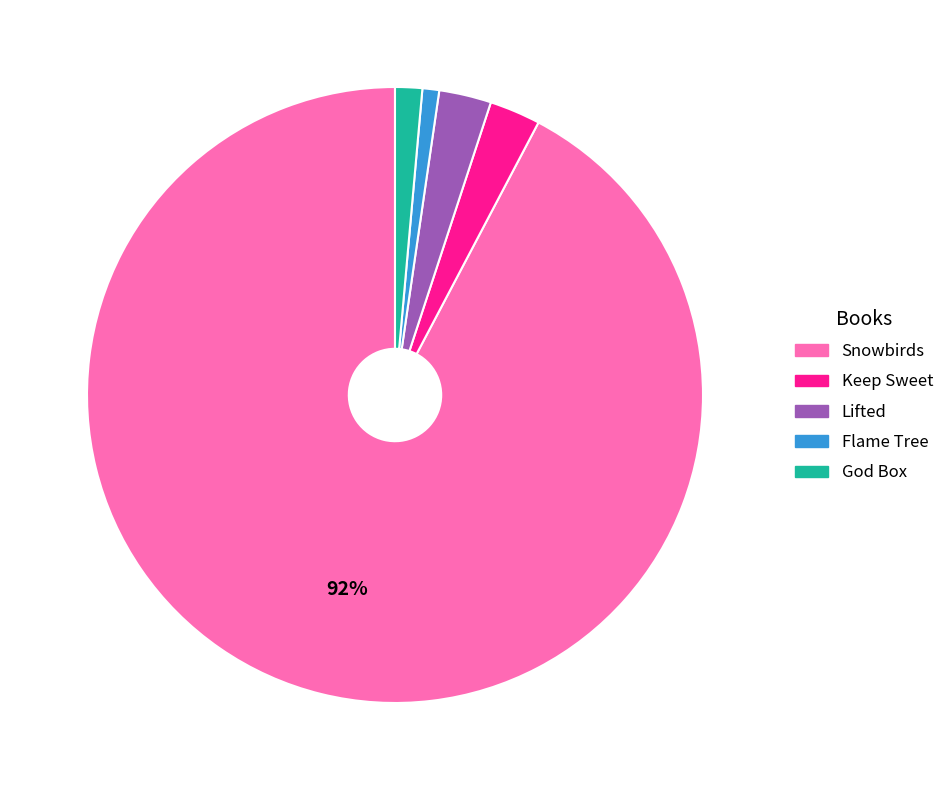

To the nearest percent, what percentage of the pie is Flame Tree?

1%